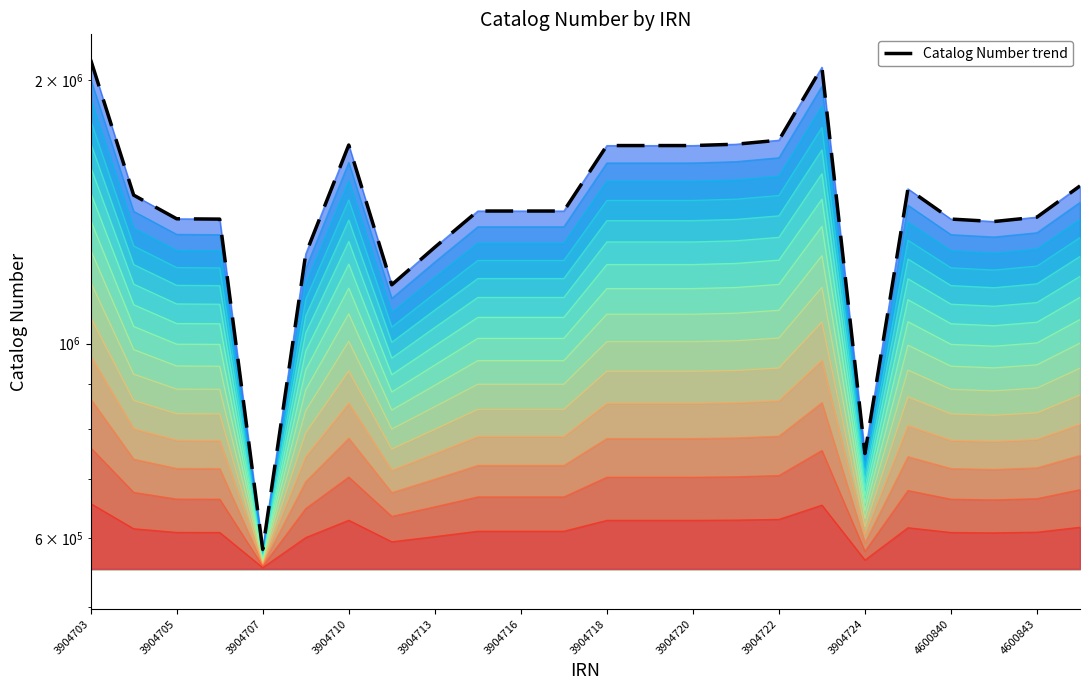

What is the difference between the values at 3904722 and 13?

394949